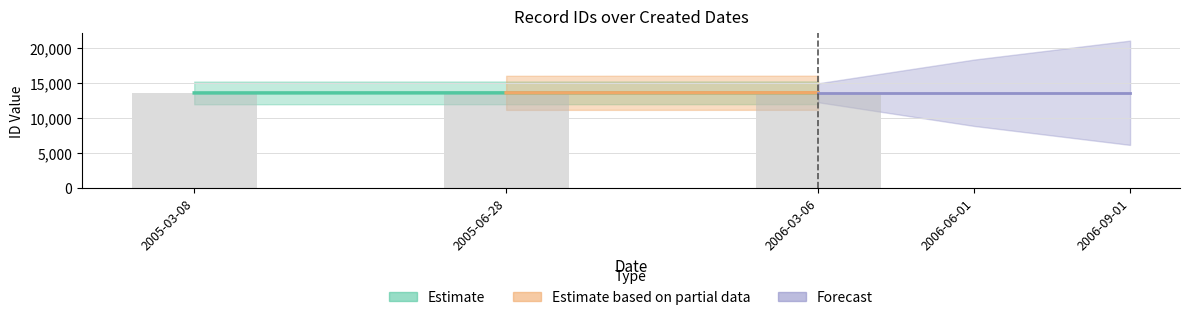

What is the label of the 1st bar from the right?

2006-03-06